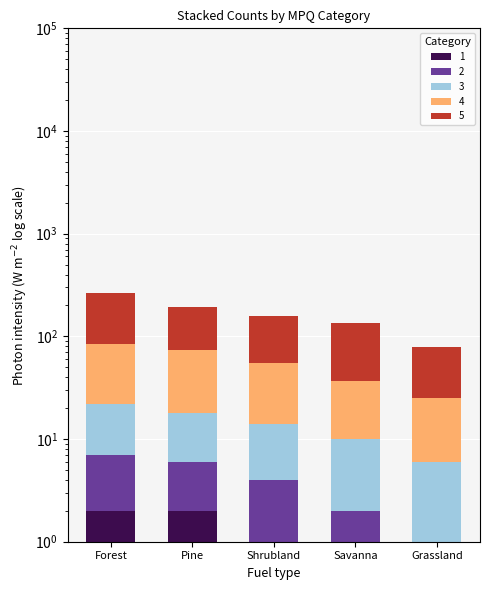

What is the greatest value displayed?

181